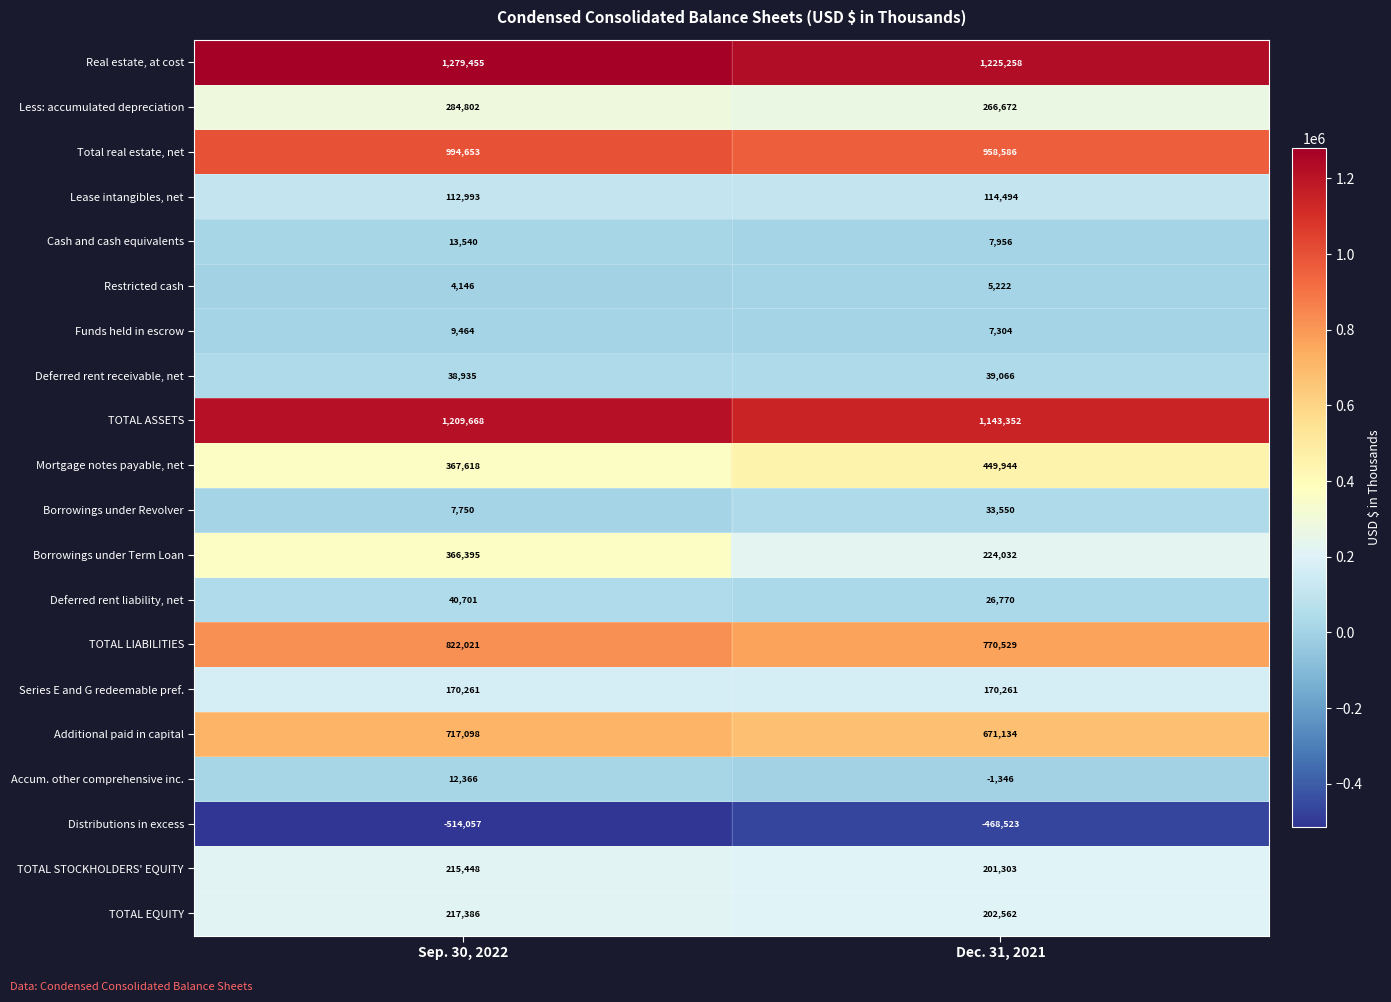

What is the total value across all series at Sep. 30, 2022?

6370643